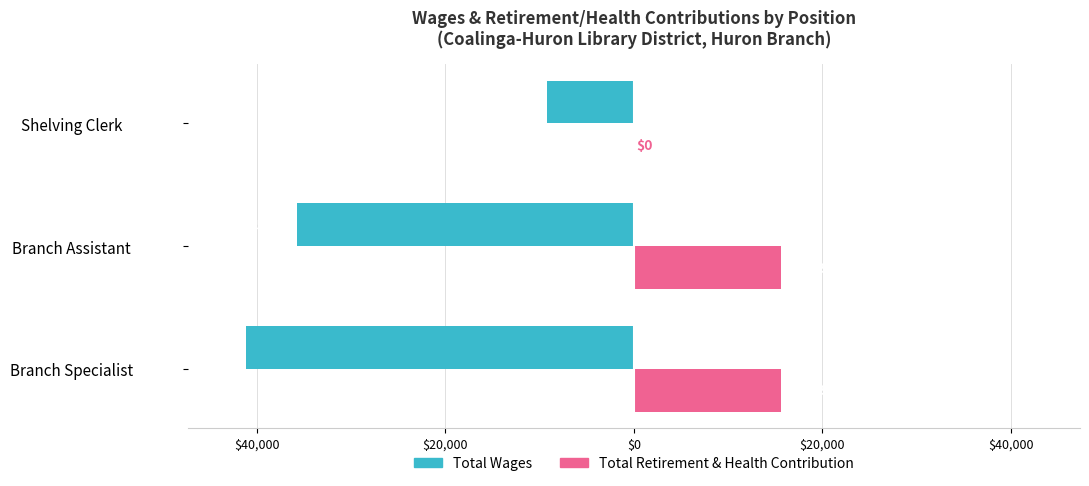

What are all the series names shown in the legend?

Total Wages, Total Retirement & Health Contribution